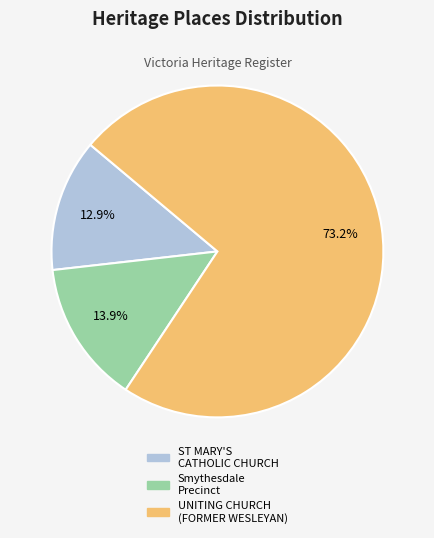

How many segments does this pie chart have?

3